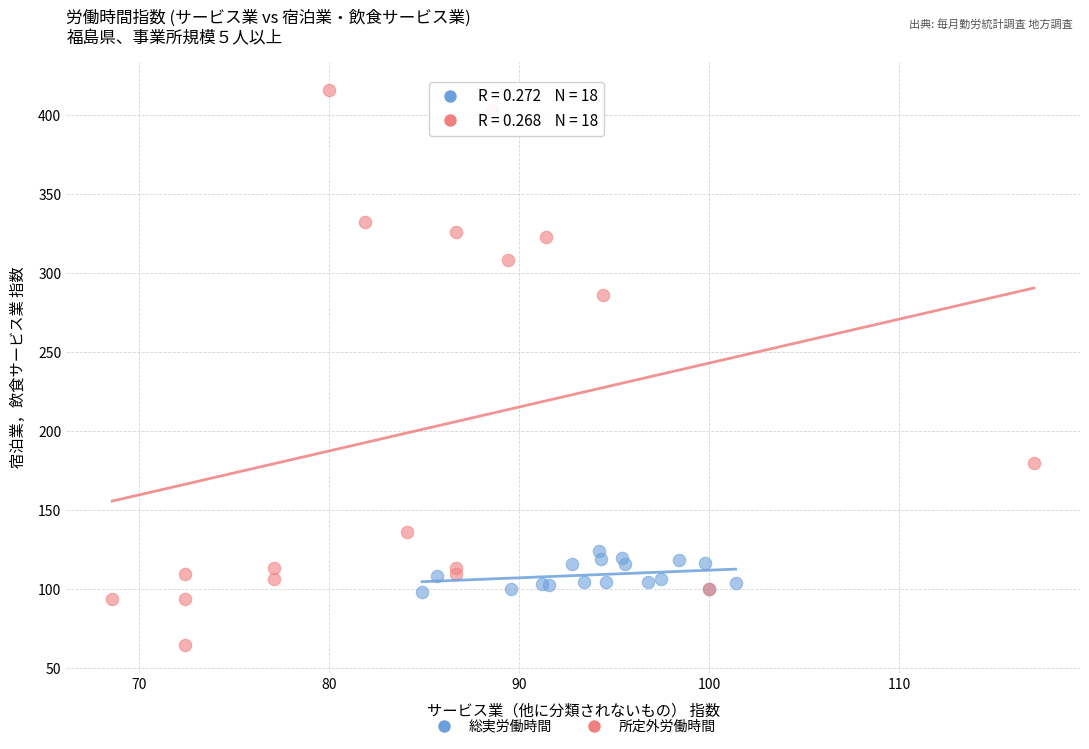

Which series reaches the minimum Y coordinate?

所定外労働時間